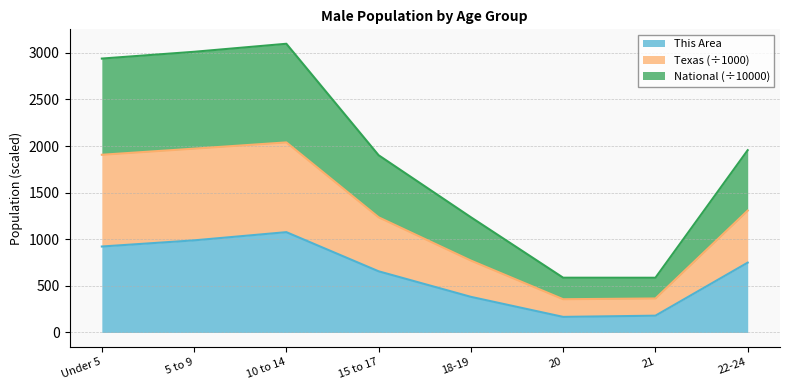

What is the total value across all series at 20?

587.4